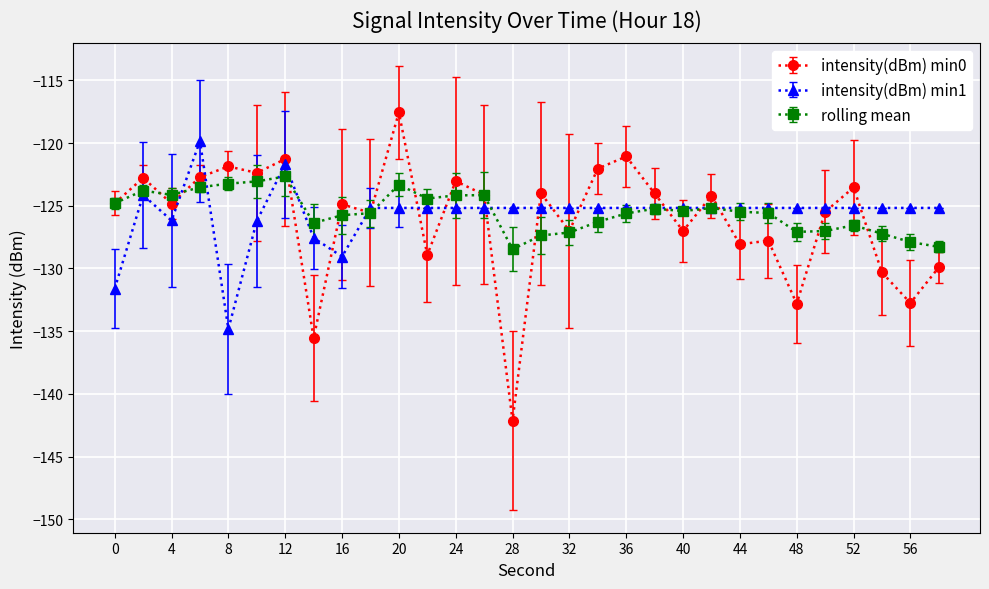

Which series has the widest spread of values?

intensity(dBm) min0